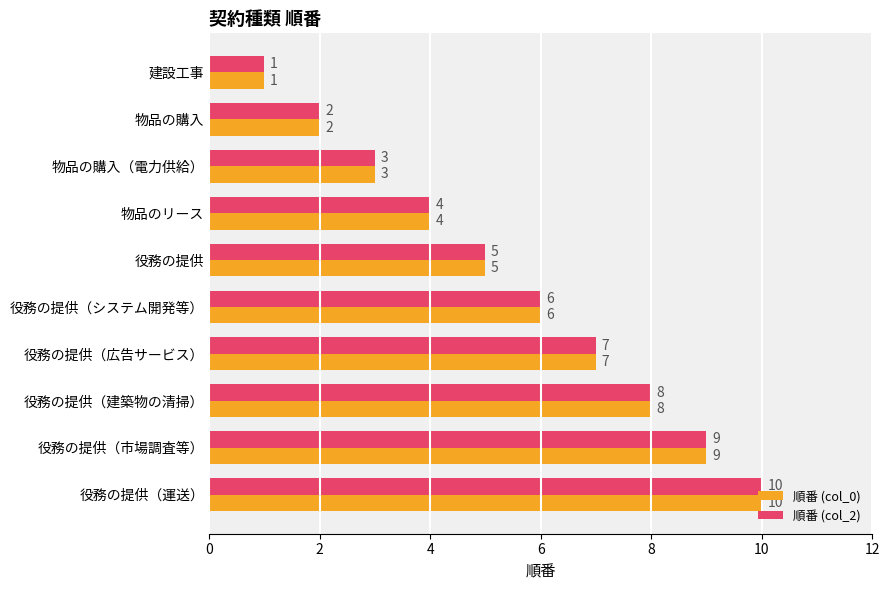

Rank the categories by 順番 (col_2) value from highest to lowest.

役務の提供（運送）, 役務の提供（市場調査等）, 役務の提供（建築物の清掃）, 役務の提供（広告サービス）, 役務の提供（システム開発等）, 役務の提供, 物品のリース, 物品の購入（電力供給）, 物品の購入, 建設工事